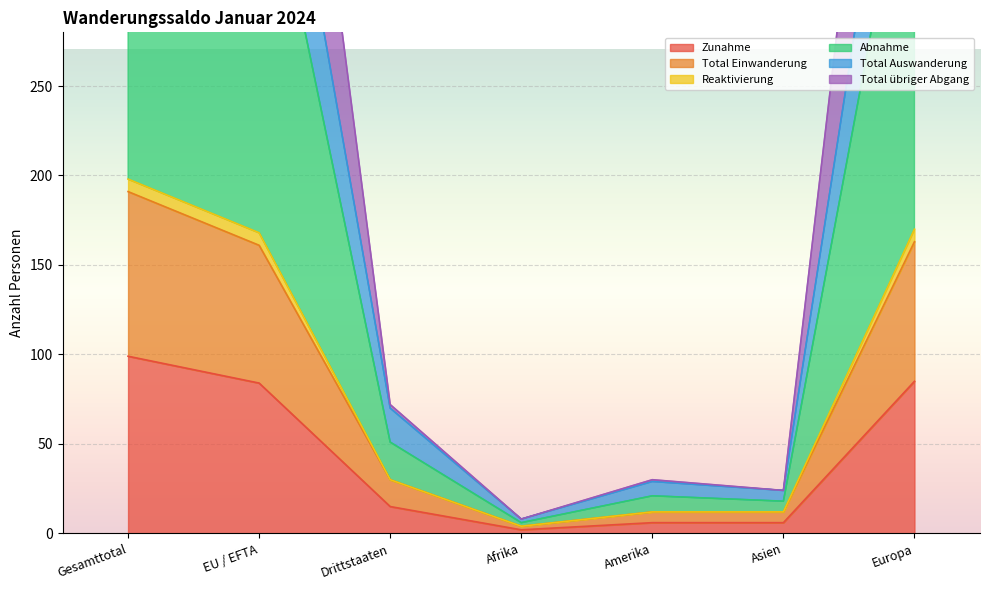

True or false: Abnahme and Reaktivierung cross at least once.

False